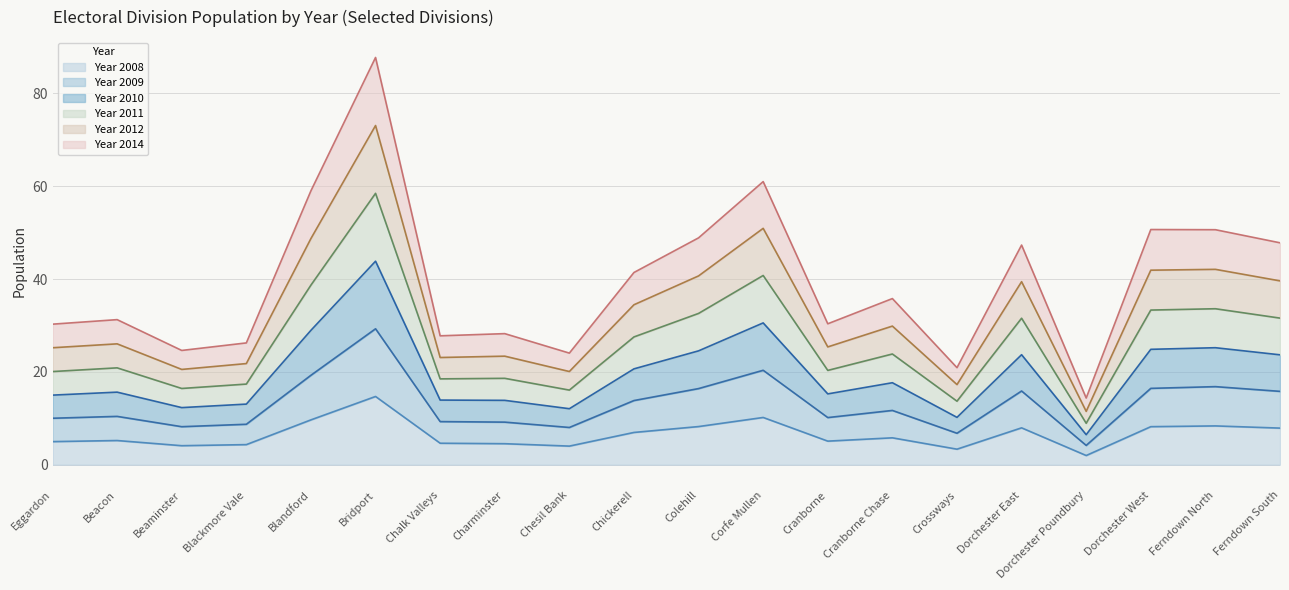

What is the total value across all series at Chickerell?

41.4